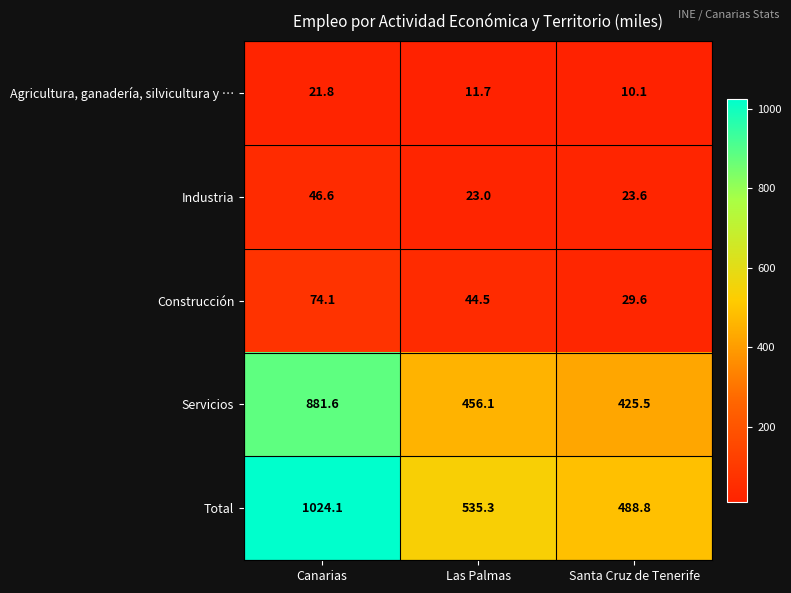

Reading right to left, list all the values displayed in this chart.

Agricultura, ganadería, silvicultura y …: Santa Cruz de Tenerife=10.1	Las Palmas=11.7	Canarias=21.8
Industria: Santa Cruz de Tenerife=23.6	Las Palmas=23.0	Canarias=46.6
Construcción: Santa Cruz de Tenerife=29.6	Las Palmas=44.5	Canarias=74.1
Servicios: Santa Cruz de Tenerife=425.5	Las Palmas=456.1	Canarias=881.6
Total: Santa Cruz de Tenerife=488.8	Las Palmas=535.3	Canarias=1024.1